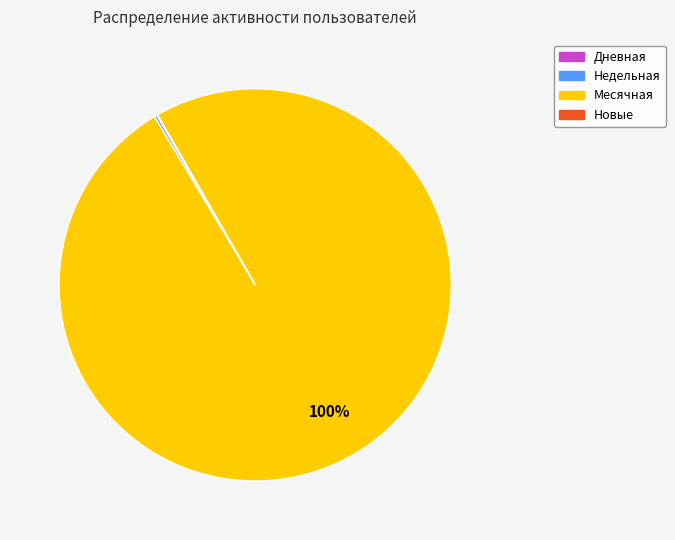

Is there a majority slice in this chart?

Yes